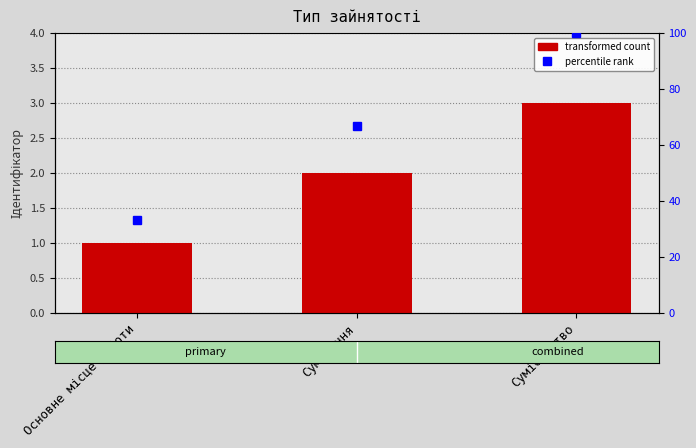

What is the ratio of the value at Суміщення to the value at Основне місце роботи?

2.0